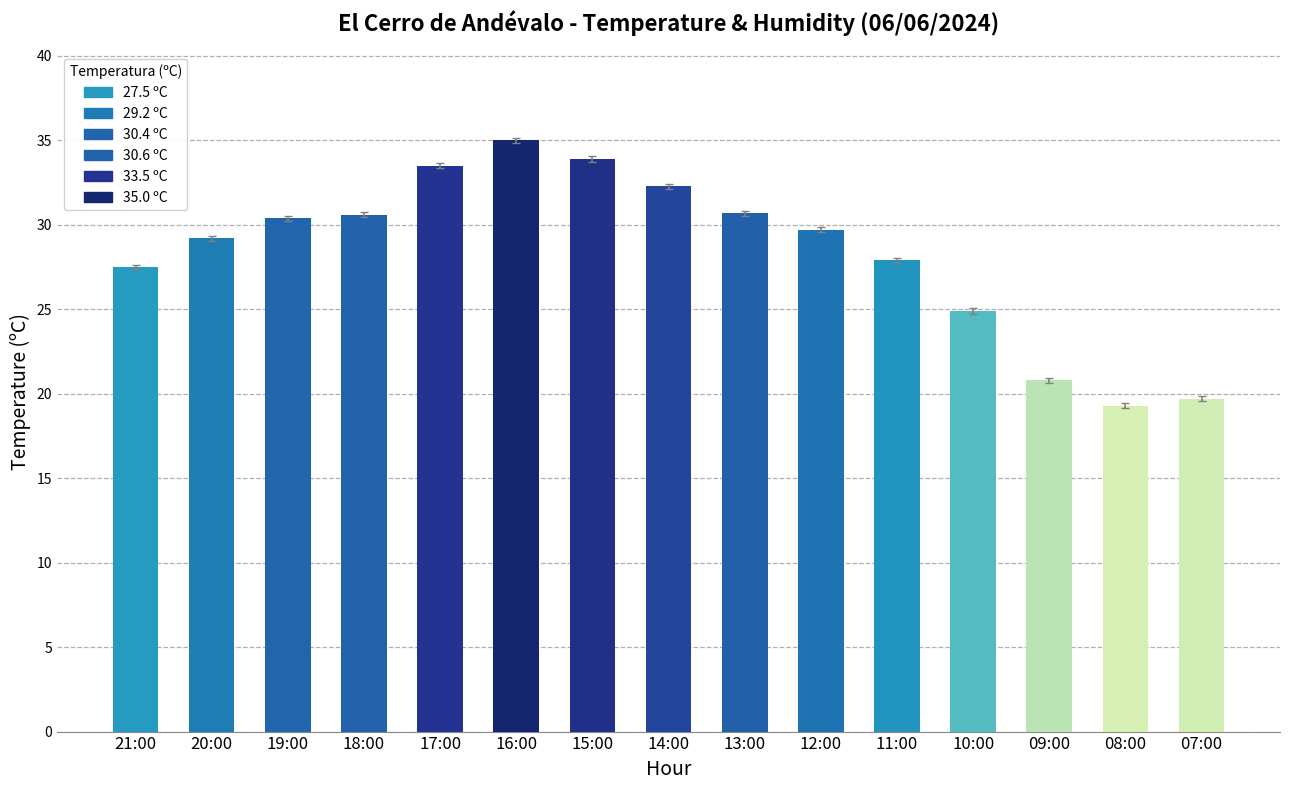

Does the chart contain stacked bars?

No